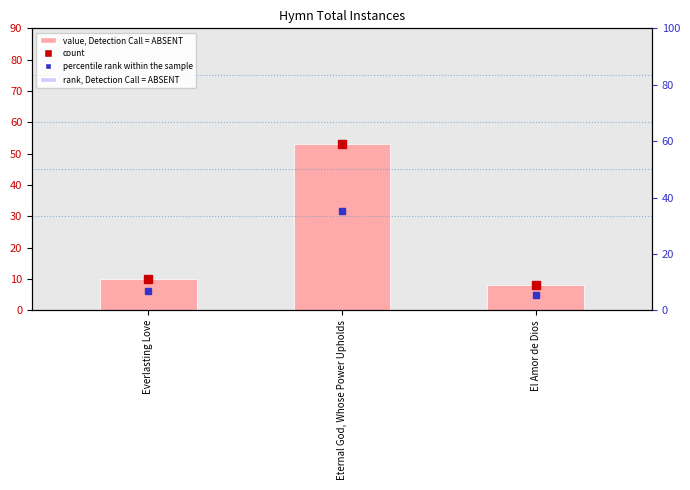

What is the ratio of the value at El Amor de Dios to the value at Eternal God, Whose Power Upholds?

0.2